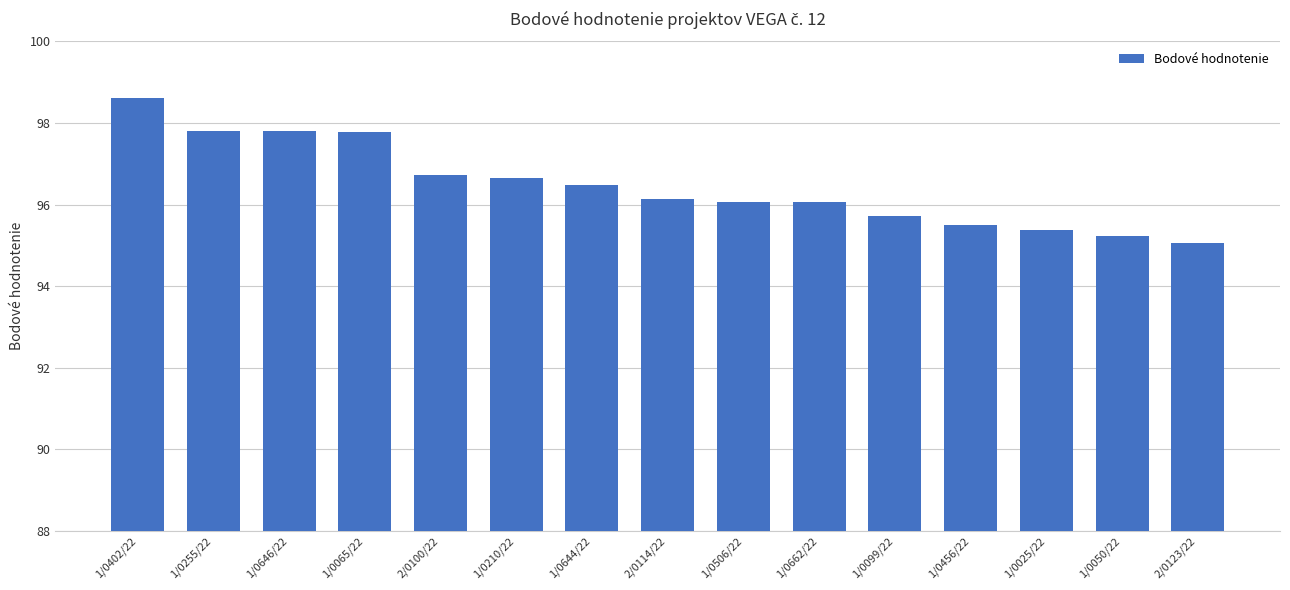

What is the difference between the second highest and minimum values?

2.7